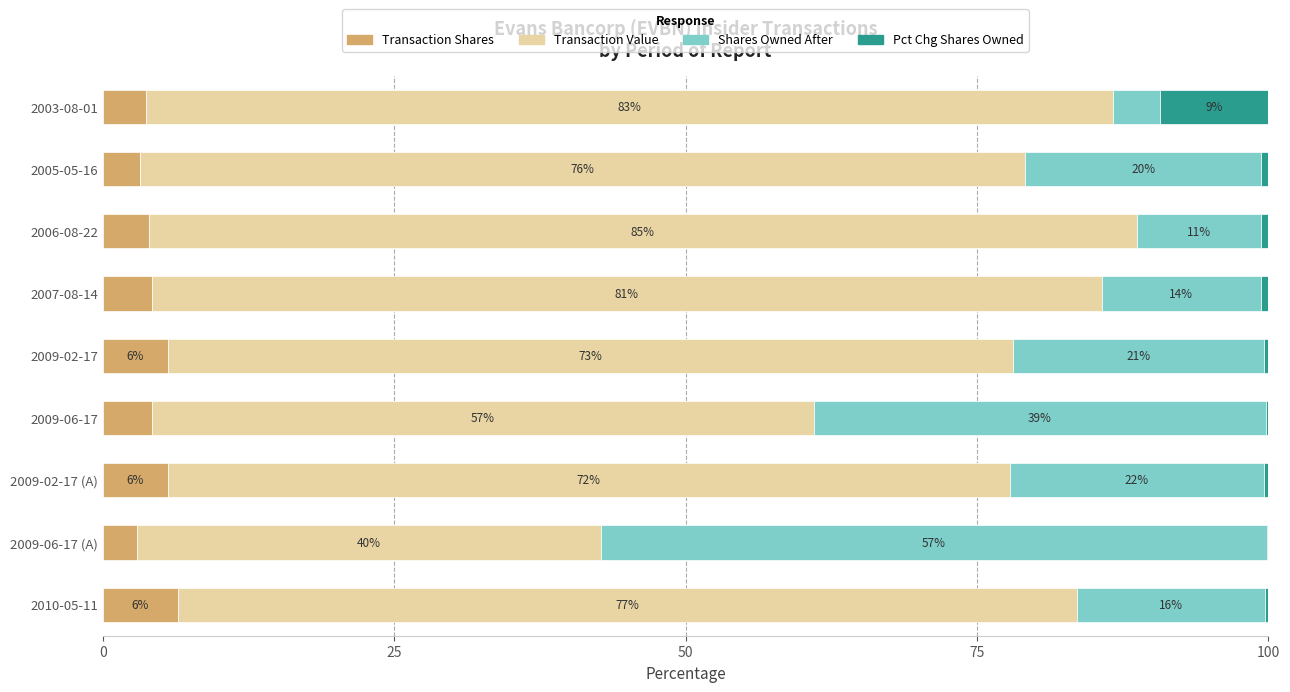

How many groups of bars are there?

9